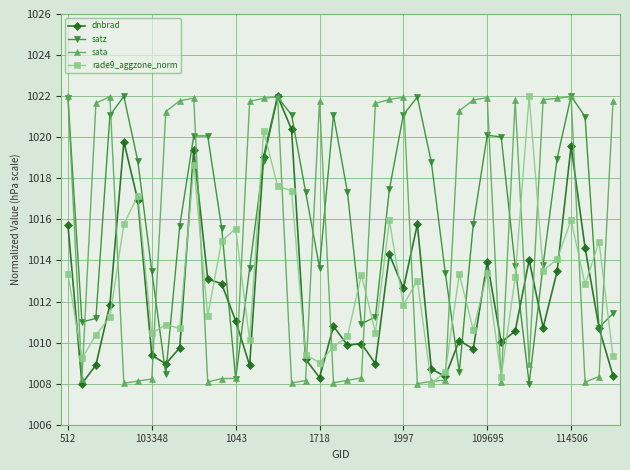

Which series has the largest total across all categories?

satz